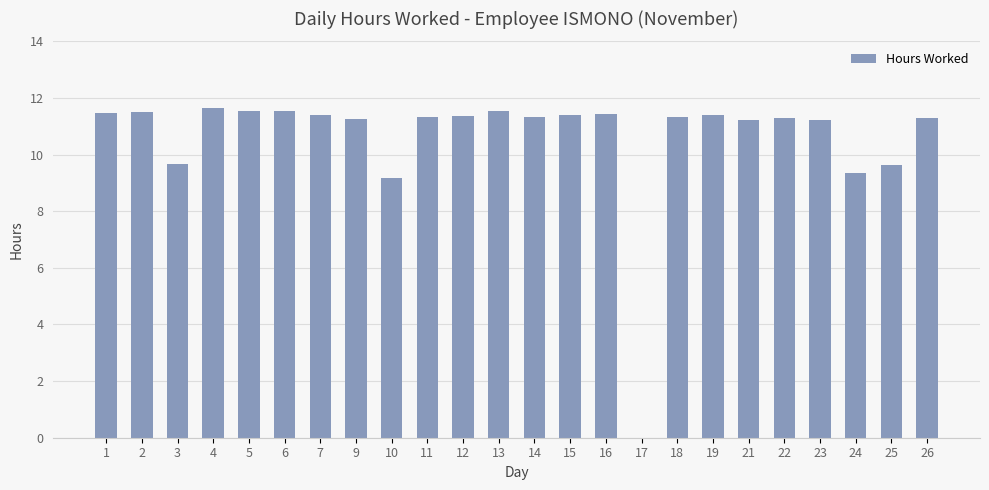

The value at 24 is 14.5. True or false?

False